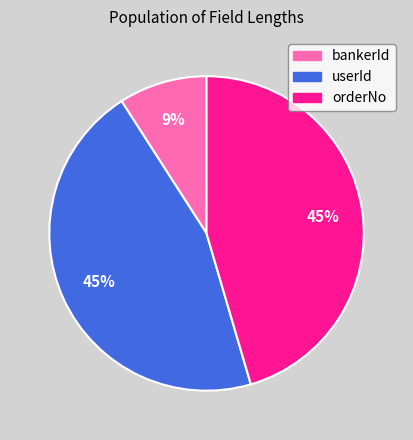

The orderNo slice represents 45% of the pie. True or false?

True